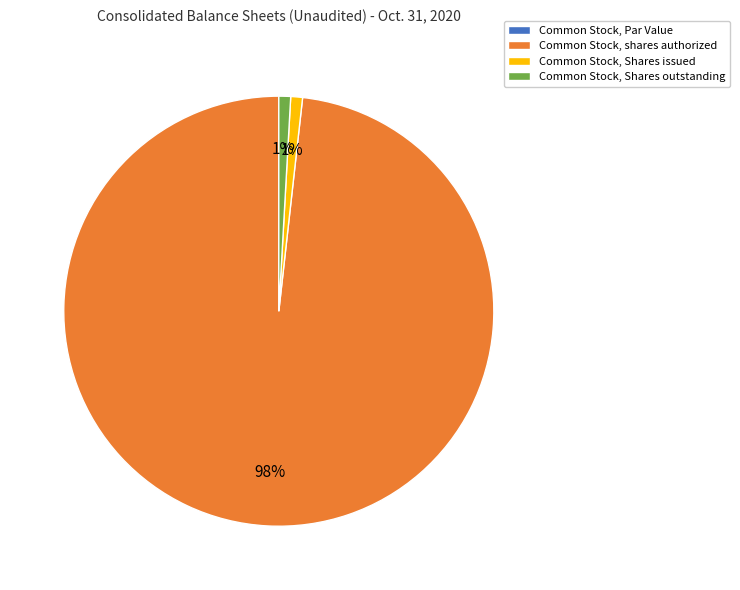

Which slice is the largest?

Common Stock, shares authorized